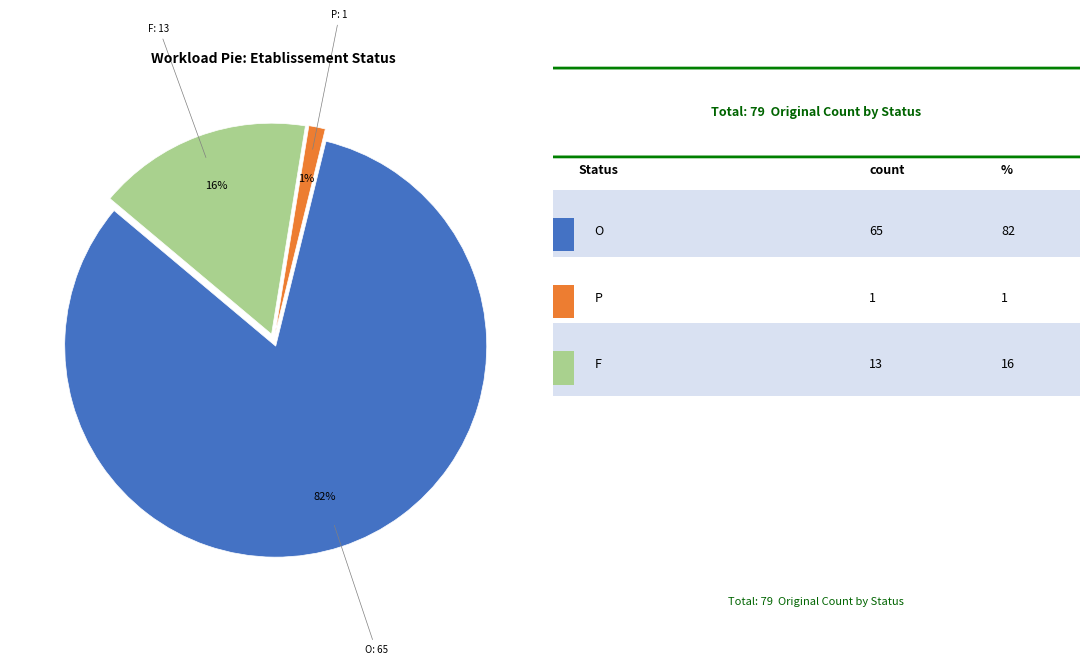

To the nearest percent, what is the average slice percentage?

33%